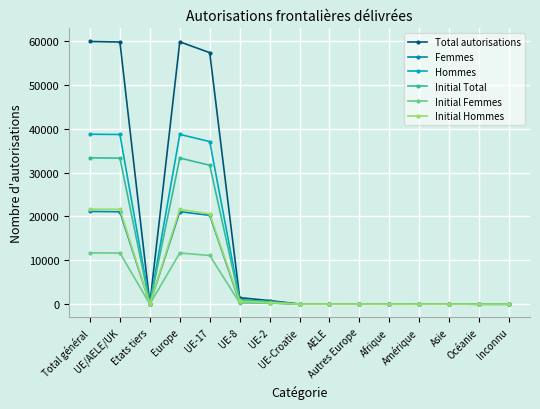

What position from the right is UE/AELE/UK?

14